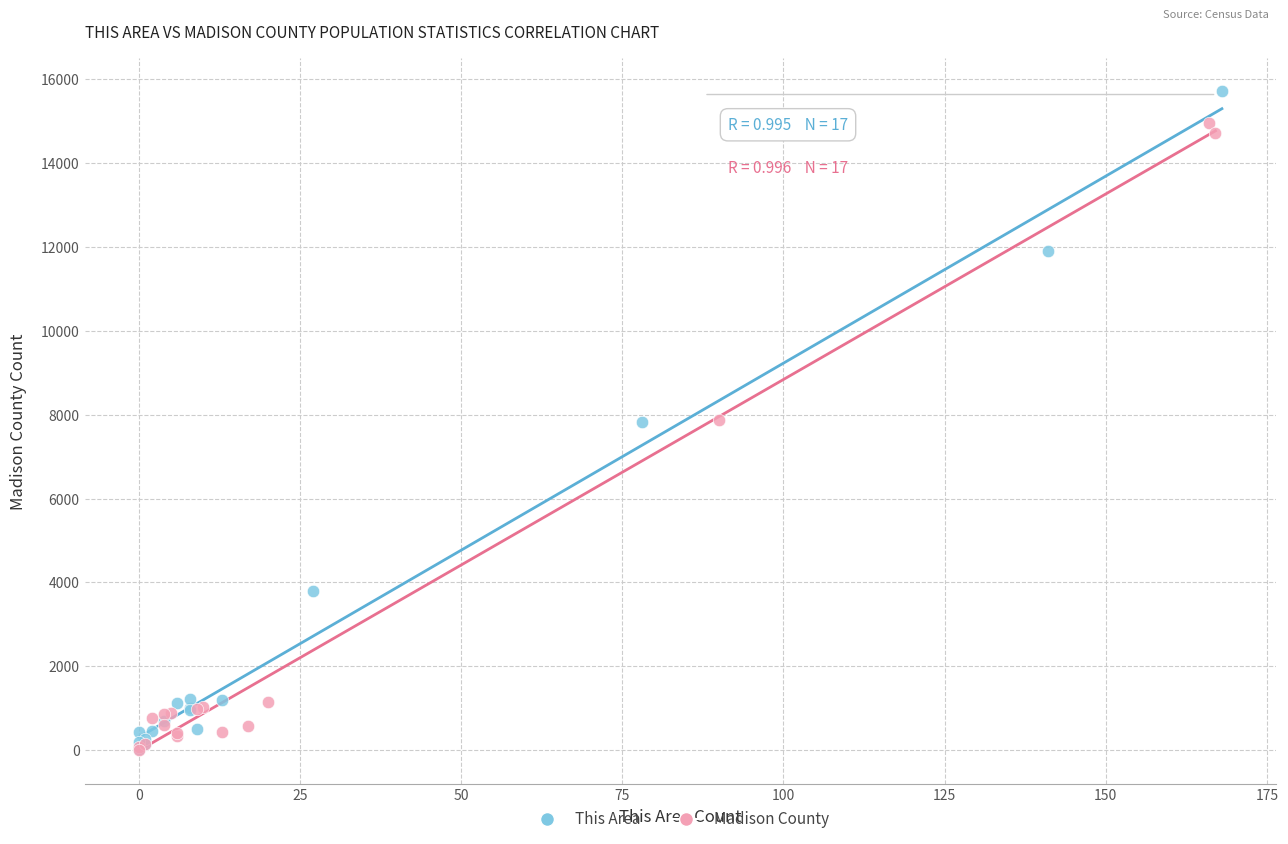

Which series contains the highest Y value?

This Area